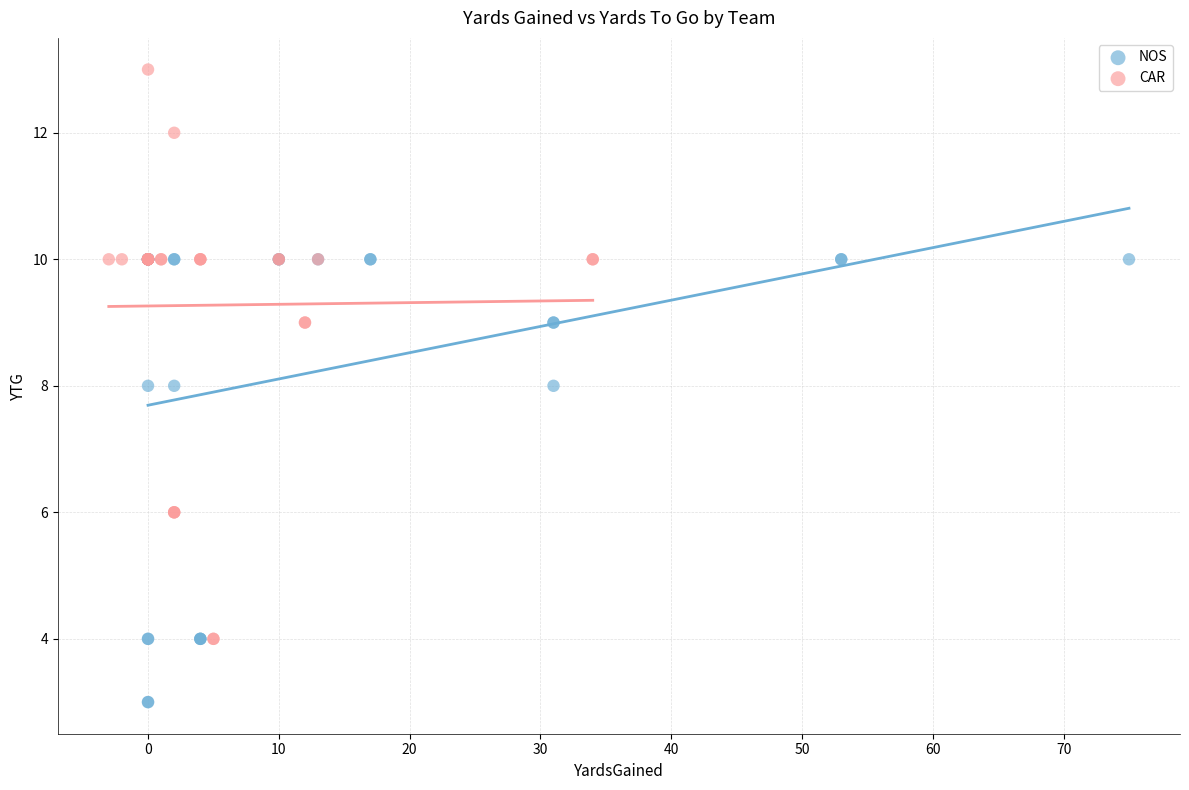

Which series has the widest spread of Y values?

CAR